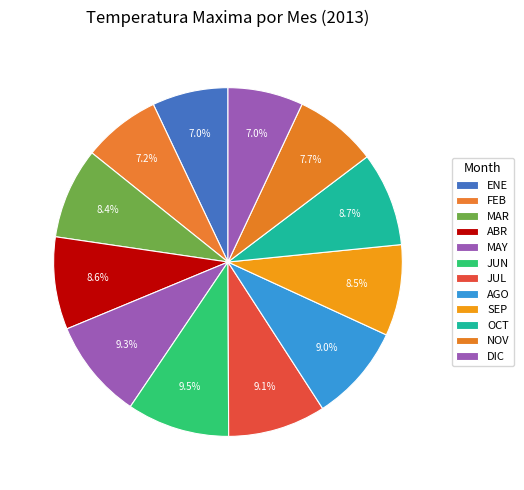

How many segments does this pie chart have?

12